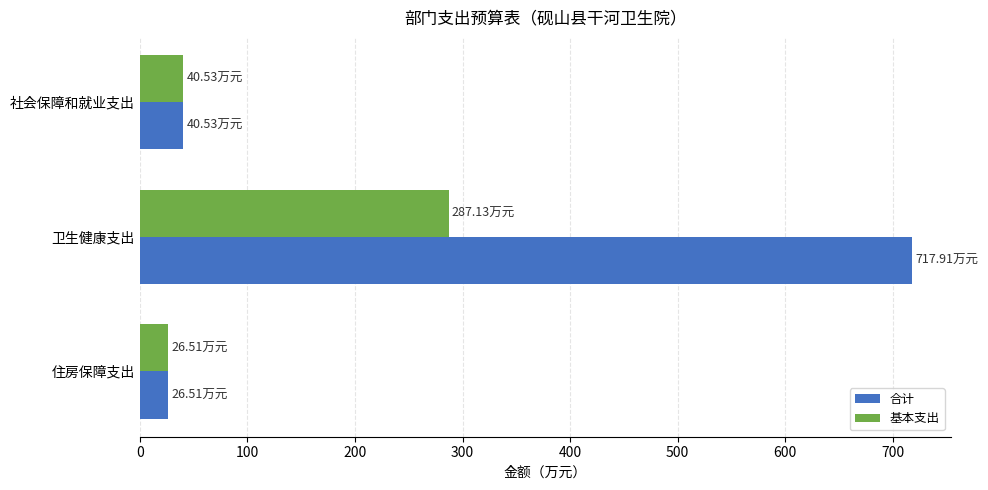

At which label does 基本支出 reach its peak?

卫生健康支出